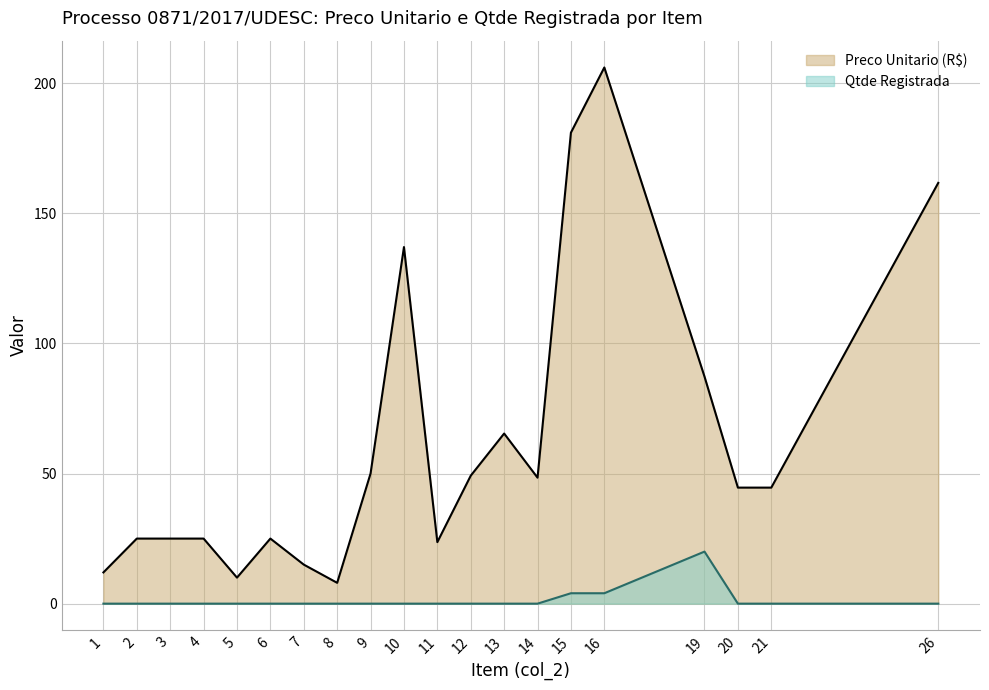

How many lines are shown in the chart?

2